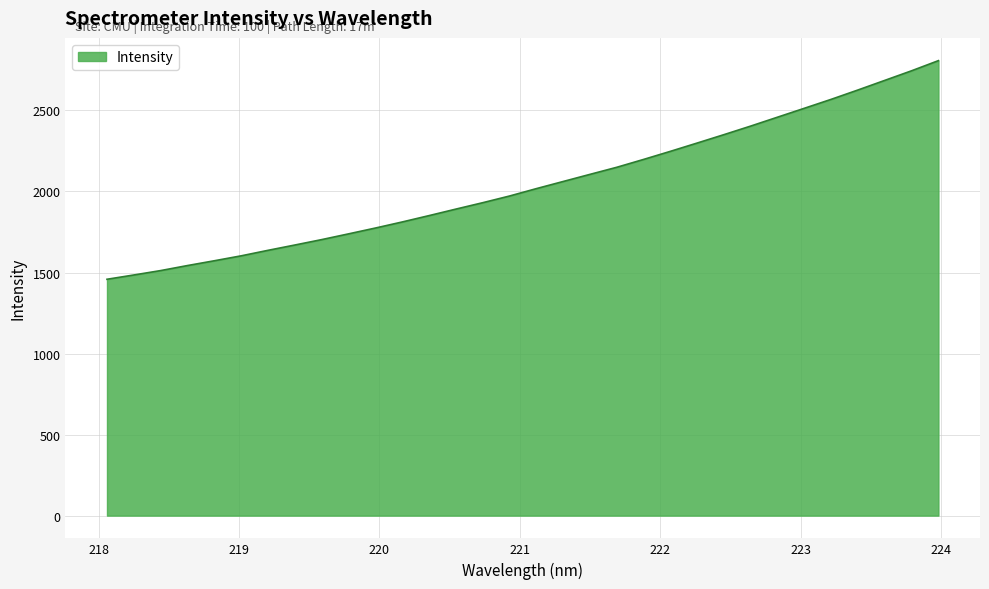

What is the difference between the maximum and minimum values?

1349.0